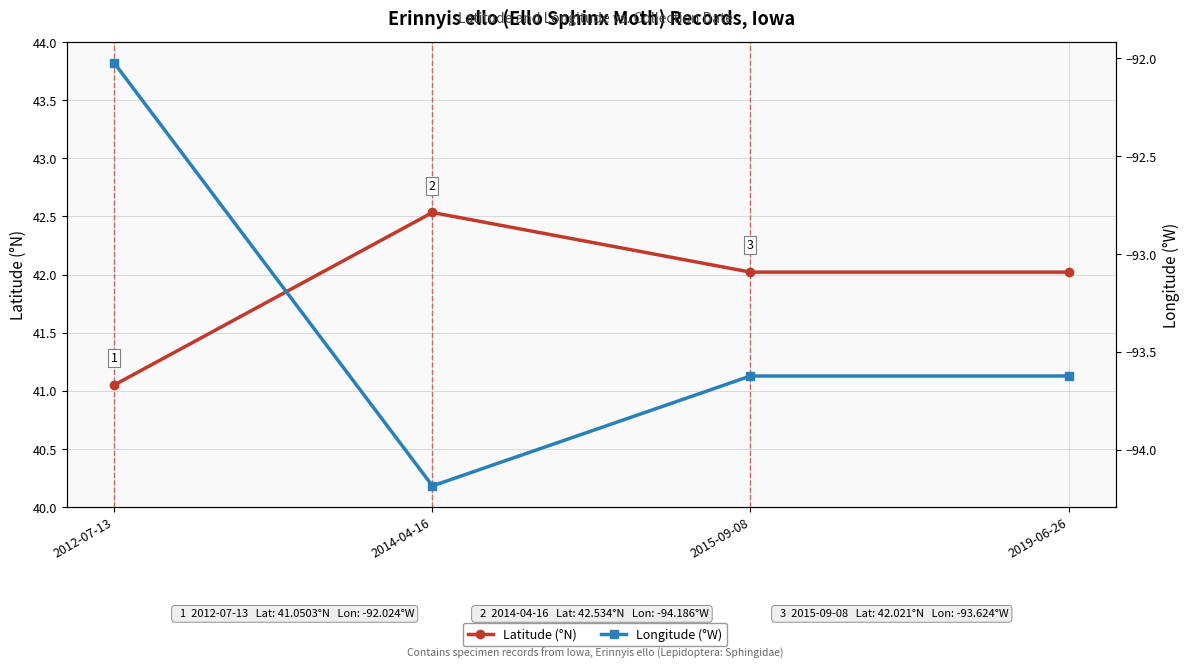

What is the label of the 2nd point from the left?

2014-04-16